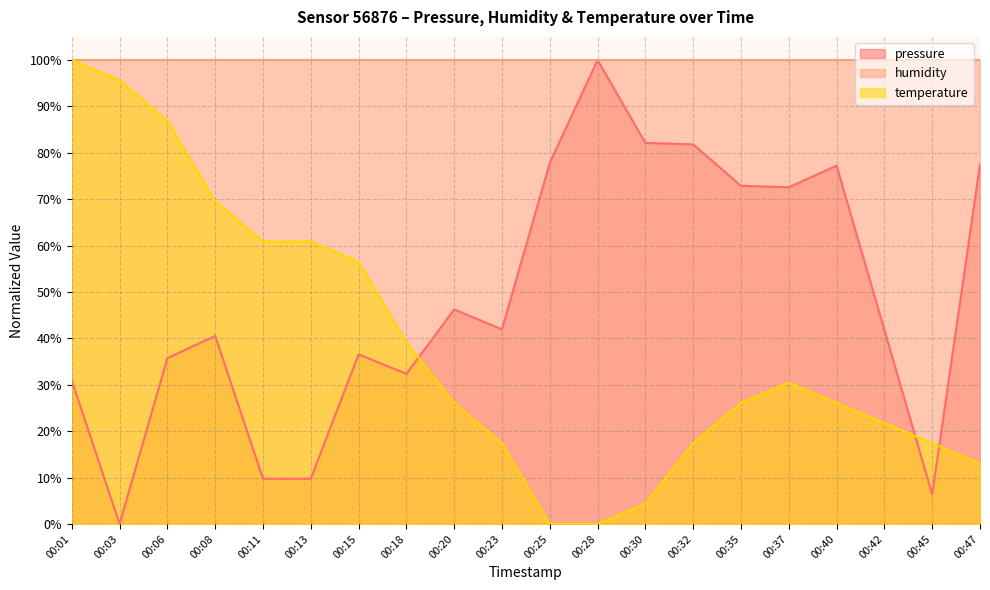

How many times do pressure and temperature cross each other?

3